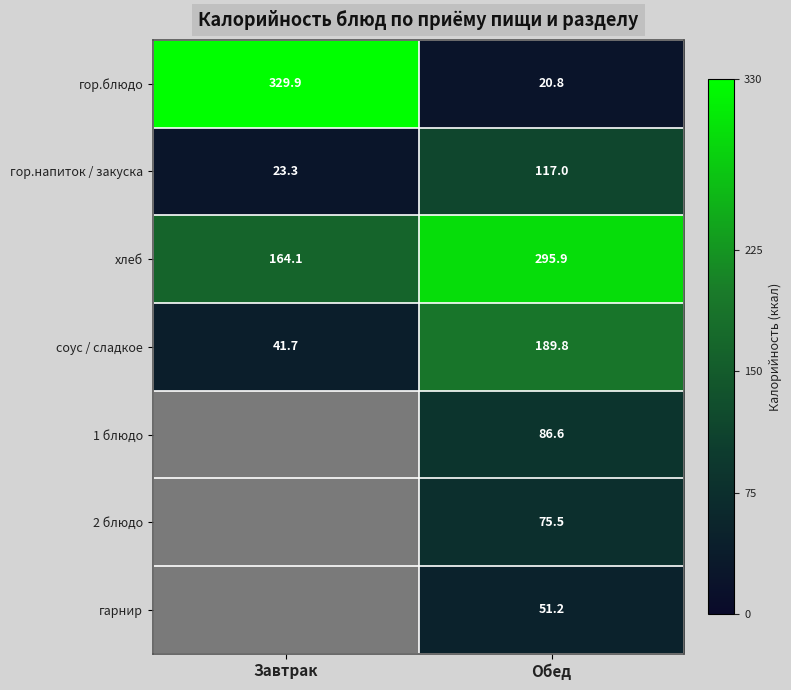

What is the sum of all соус / сладкое values?

231.5